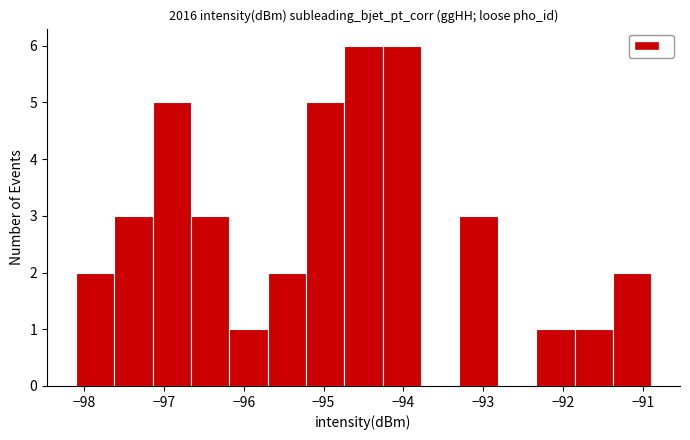

Reading left to right, transcribe this chart: for each bar, give the range it covers on the x-axis and its height. Neither the bar edges nor the heights are printed on the chart, so give them approximately, as read against the axes.

-98.10 to -97.62: 2
-97.62 to -97.14: 3
-97.14 to -96.66: 5
-96.66 to -96.18: 3
-96.18 to -95.70: 1
-95.70 to -95.22: 2
-95.22 to -94.74: 5
-94.74 to -94.26: 6
-94.26 to -93.78: 6
-93.78 to -93.30: 0
-93.30 to -92.82: 3
-92.82 to -92.34: 0
-92.34 to -91.86: 1
-91.86 to -91.38: 1
-91.38 to -90.90: 2